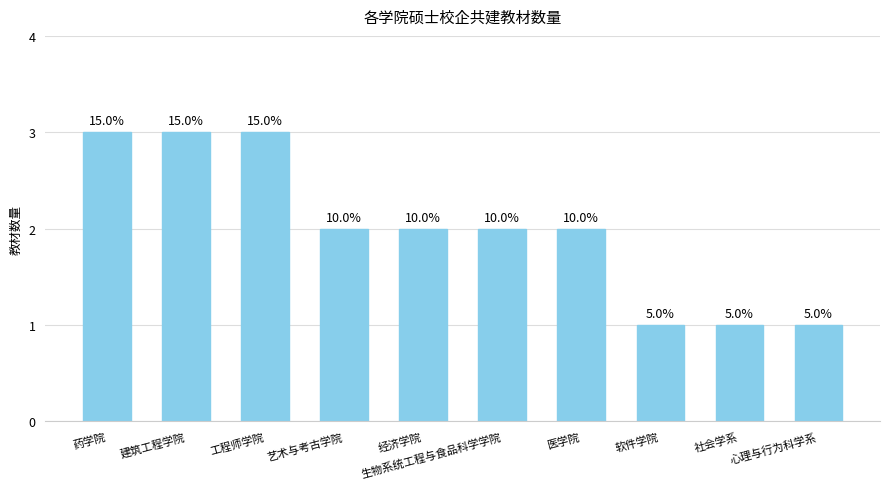

How many bars are there in total?

10